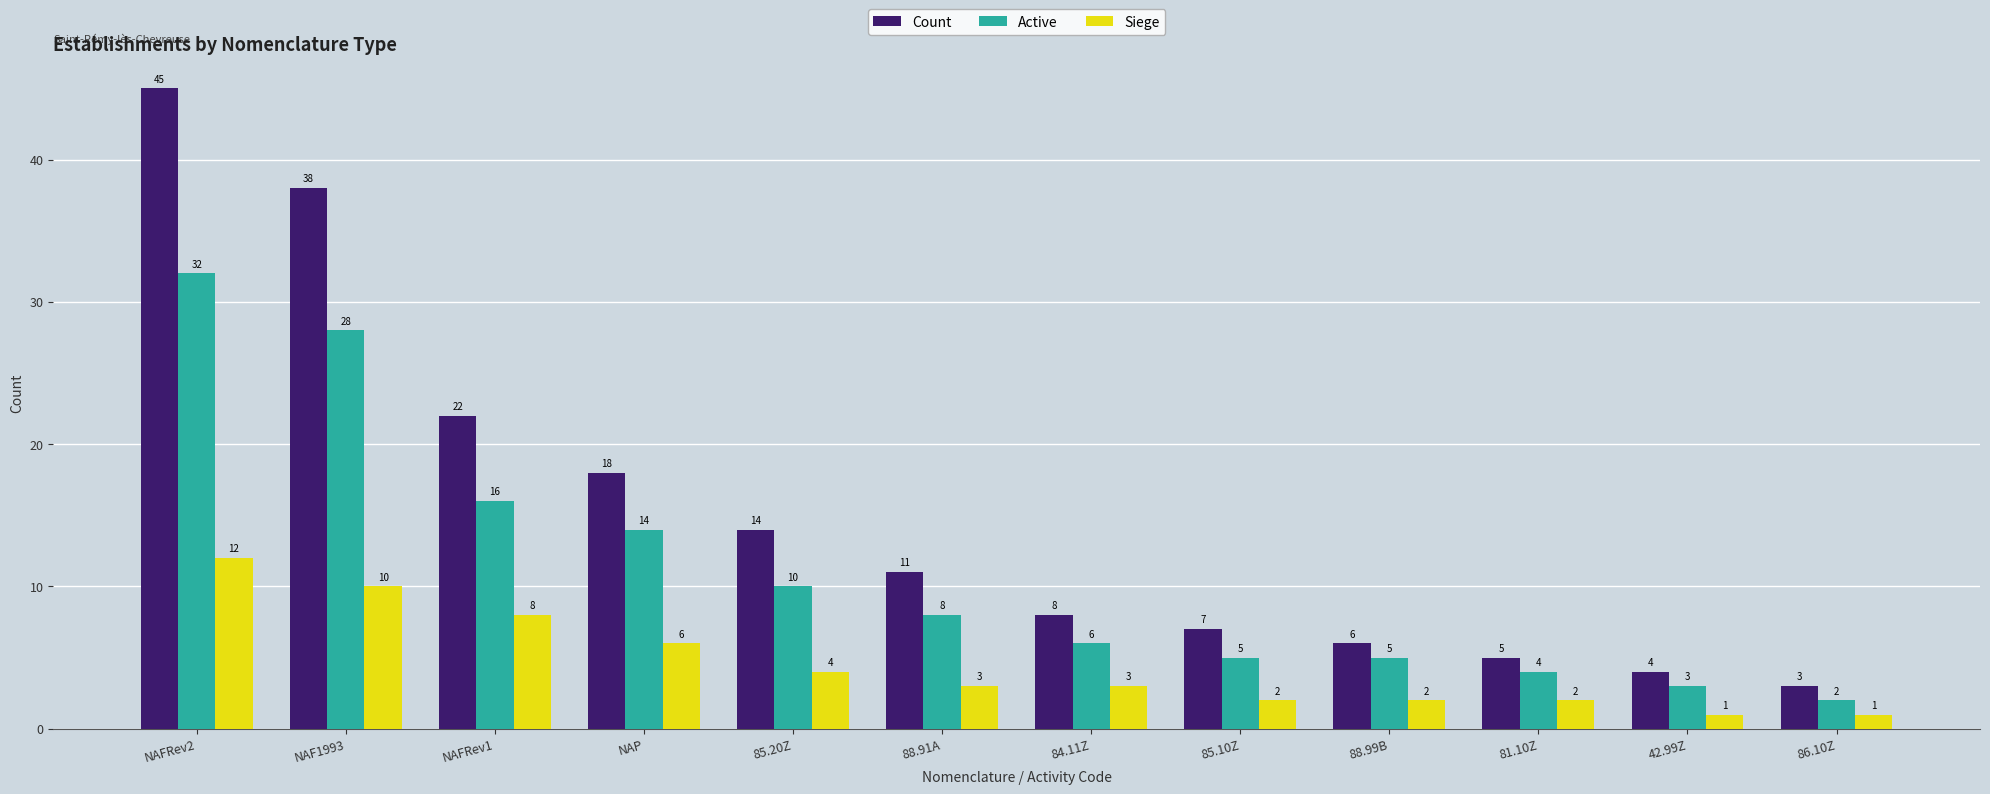

Reading left to right, list all the values displayed in this chart.

Count: NAFRev2=45	NAF1993=38	NAFRev1=22	NAP=18	85.20Z=14	88.91A=11	84.11Z=8	85.10Z=7	88.99B=6	81.10Z=5	42.99Z=4	86.10Z=3
Active: NAFRev2=32	NAF1993=28	NAFRev1=16	NAP=14	85.20Z=10	88.91A=8	84.11Z=6	85.10Z=5	88.99B=5	81.10Z=4	42.99Z=3	86.10Z=2
Siege: NAFRev2=12	NAF1993=10	NAFRev1=8	NAP=6	85.20Z=4	88.91A=3	84.11Z=3	85.10Z=2	88.99B=2	81.10Z=2	42.99Z=1	86.10Z=1